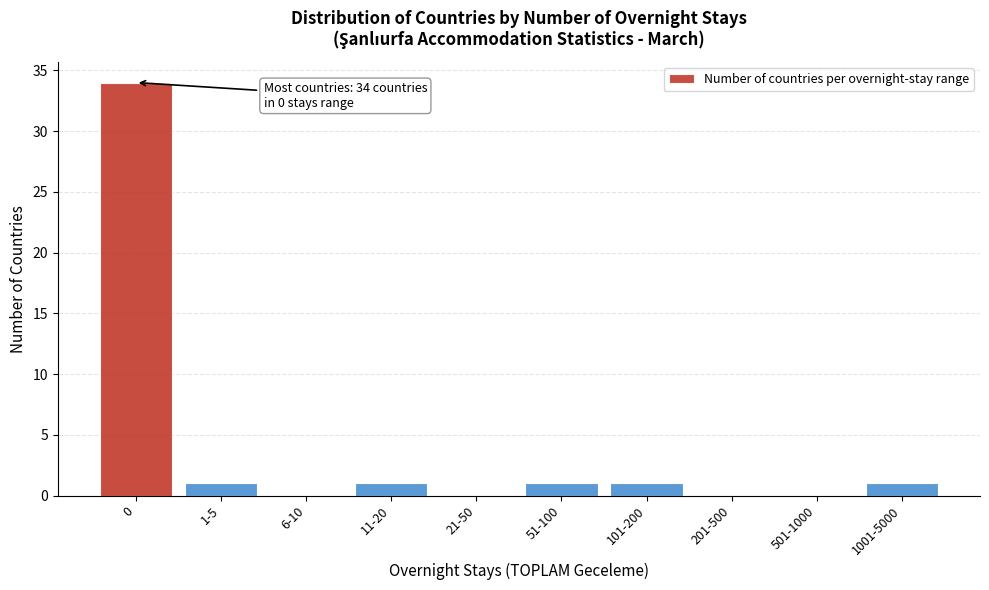

Reading right to left, list all the values displayed in this chart.

1001-5000=1	501-1000=0	201-500=0	101-200=1	51-100=1	21-50=0	11-20=1	6-10=0	1-5=1	0=34